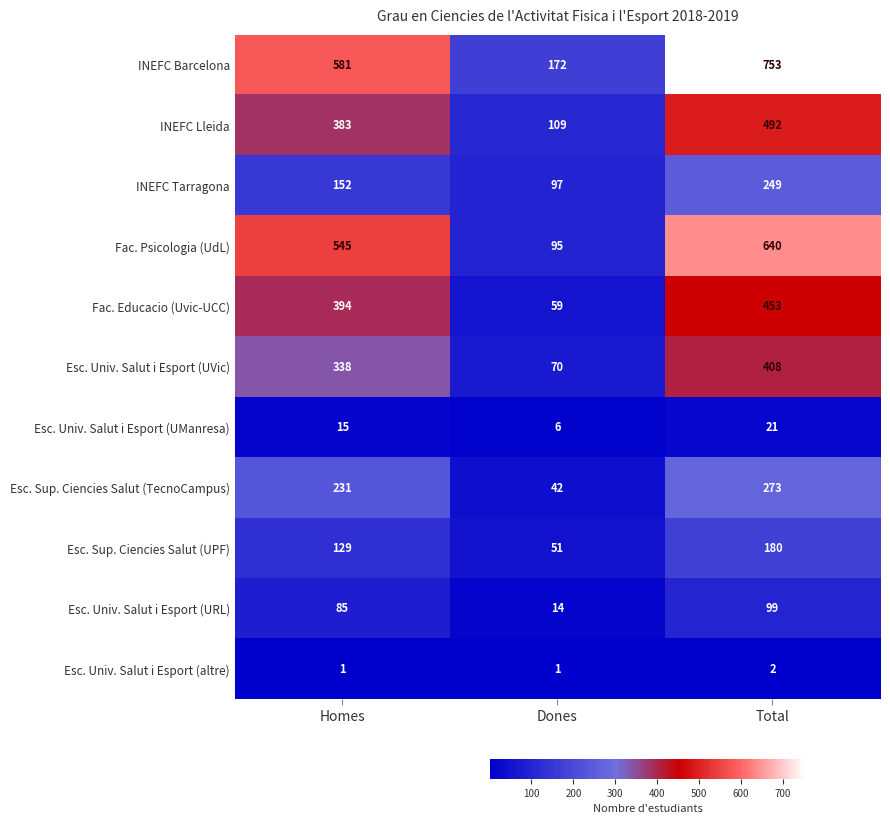

How many INEFC Tarragona values are between 97 and 249?

3